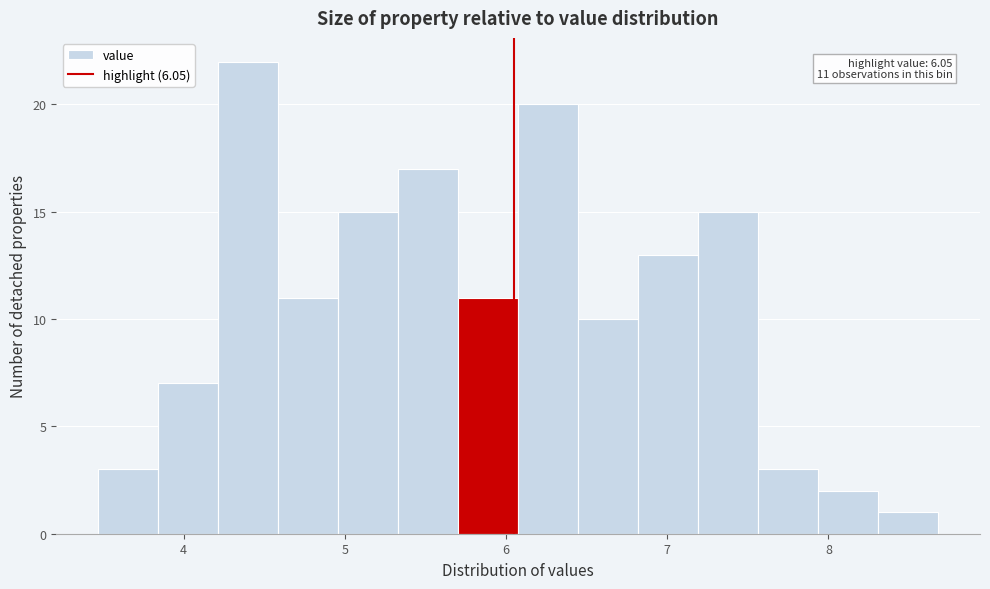

Around what value on the x-axis is the tallest bar? Give the approximate position of its centre, as read against the axis.

4.4